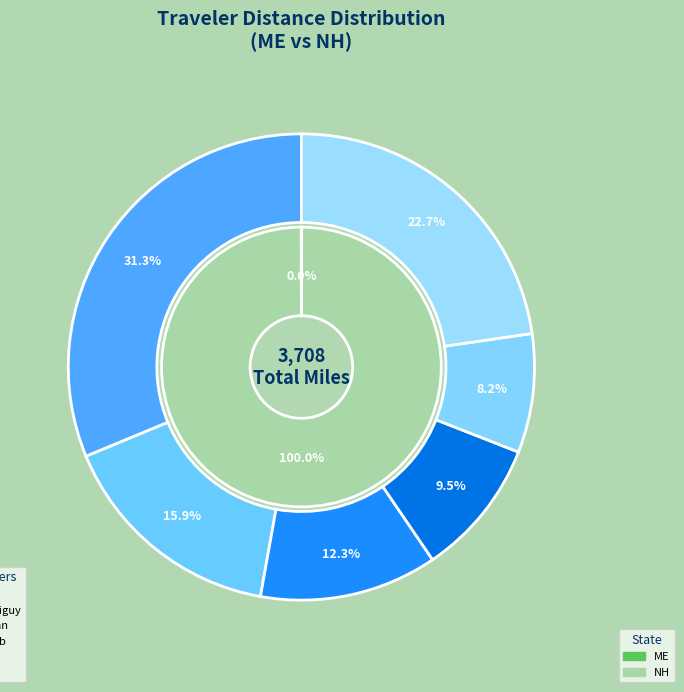

Is it true that cl94 is 23% of the pie?

False